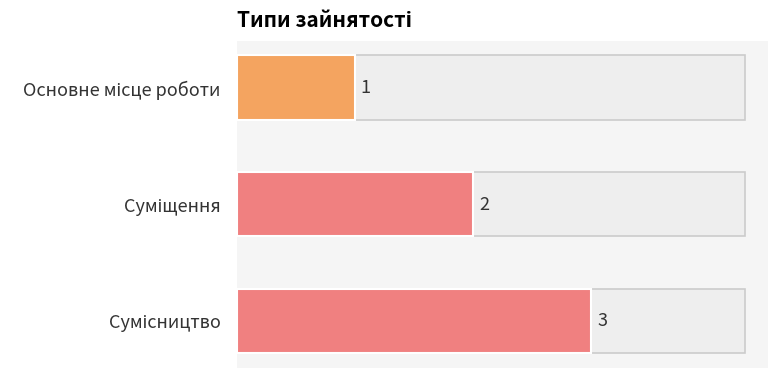

What is the value of the 1st bar from the top?

1